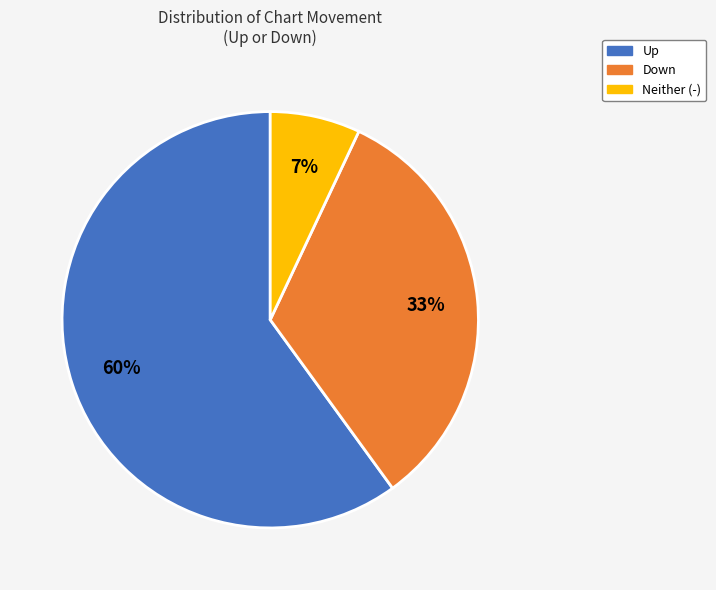

Count the number of slices in the pie.

3